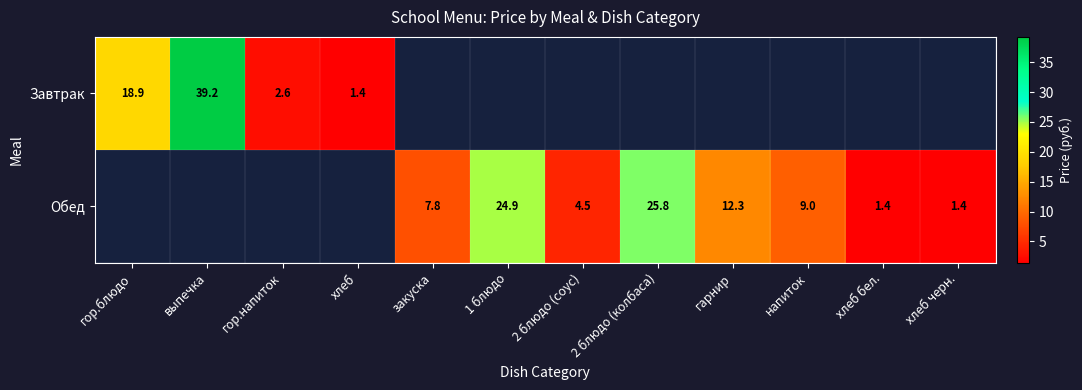

Is the value of Обед at хлеб бел. greater than the value of Завтрак at гор.блюдо?

No